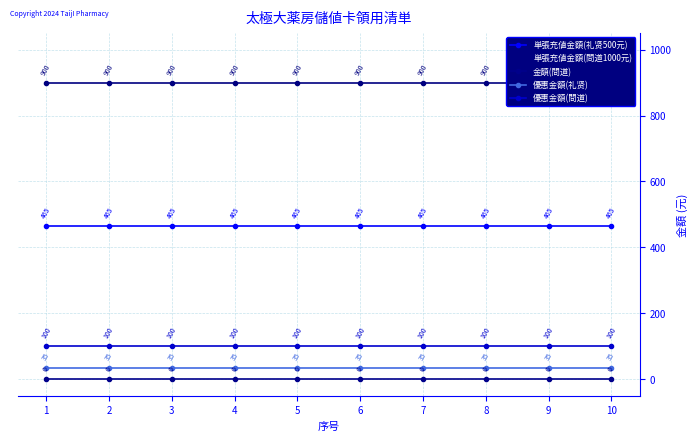

Does the chart display data point markers on the line(s)?

Yes